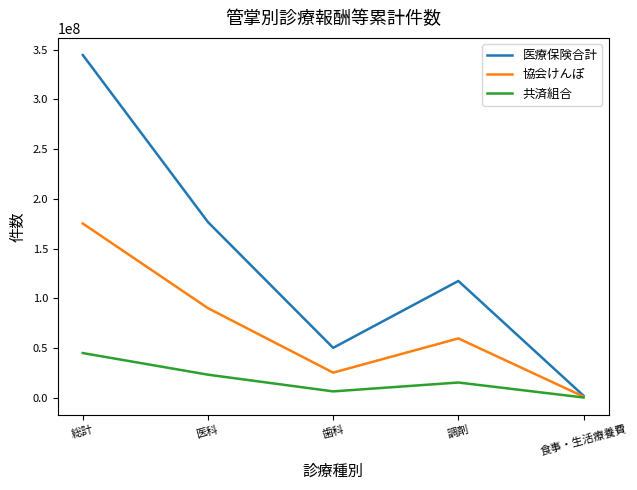

Reading left to right, transcribe all the data shown in this chart.

医療保険合計: 総計=344572287	医科=176557640	歯科=50156876	調剤=117401996	食事・生活療養費=2037106
協会けんぽ: 総計=175156306	医科=90037458	歯科=25238991	調剤=59641358	食事・生活療養費=1142215
共済組合: 総計=44913085	医科=23177277	歯科=6382239	調剤=15299159	食事・生活療養費=241698